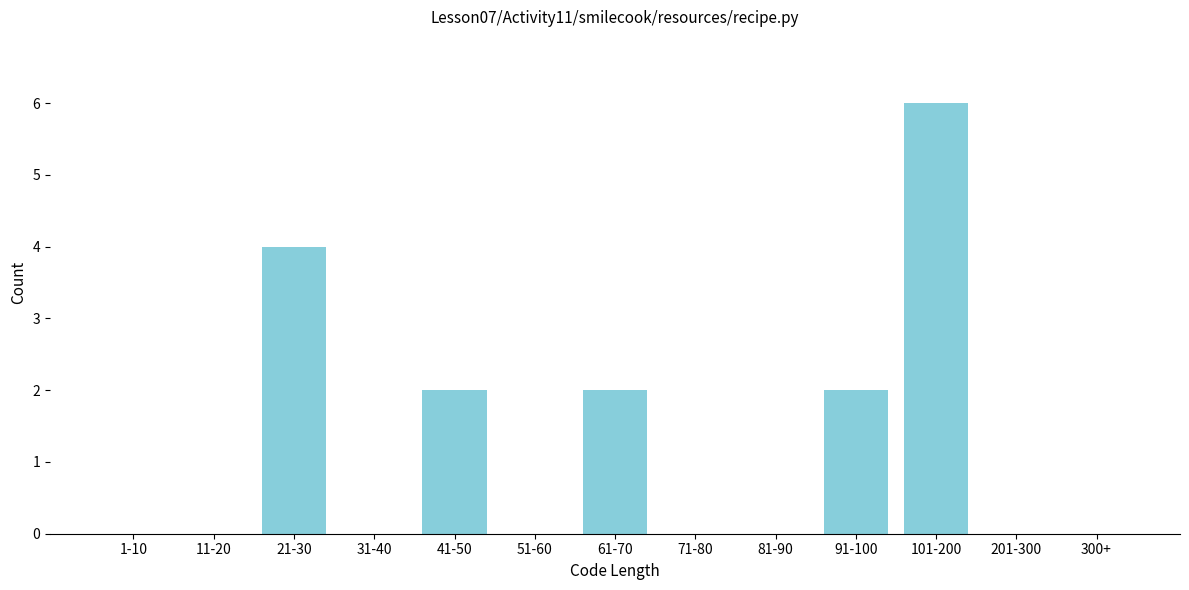

Reading right to left, what are all the values shown in this chart?

300+=0	201-300=0	101-200=6	91-100=2	81-90=0	71-80=0	61-70=2	51-60=0	41-50=2	31-40=0	21-30=4	11-20=0	1-10=0